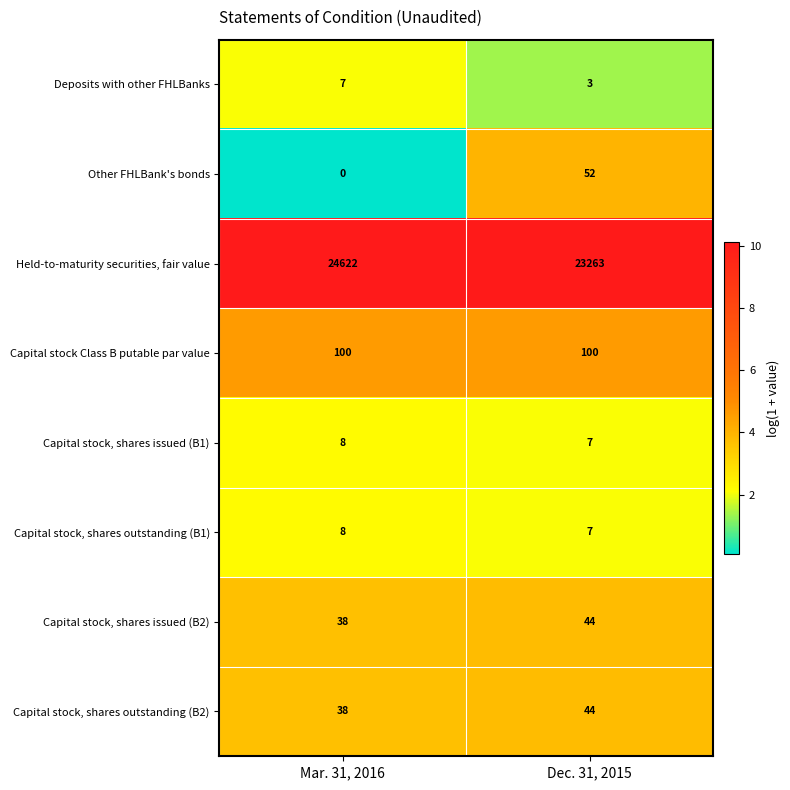

Rank the categories by Deposits with other FHLBanks value from lowest to highest.

Dec. 31, 2015, Mar. 31, 2016